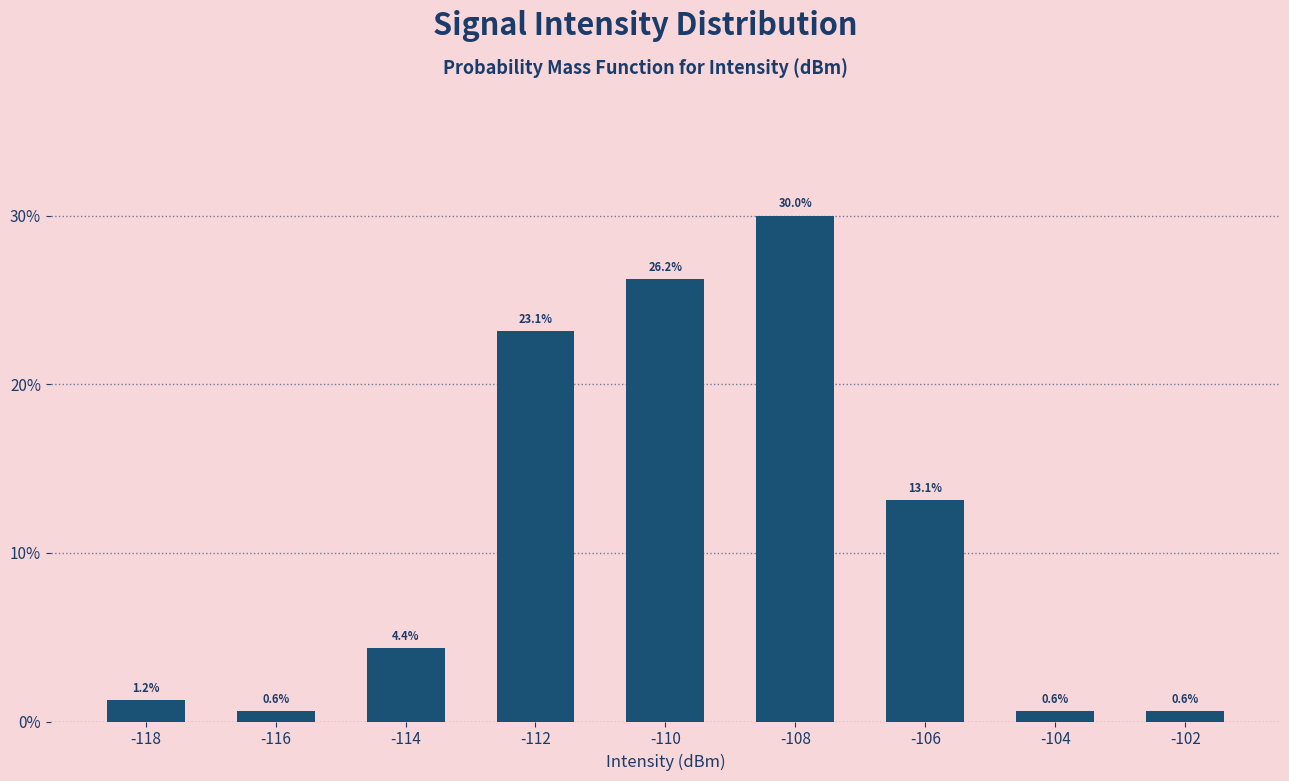

Reading left to right, transcribe this chart: for each bar, give the range it covers on the x-axis and its height.

-119 to -117: 1.2
-117 to -115: 0.6
-115 to -113: 4.4
-113 to -111: 23.1
-111 to -109: 26.2
-109 to -107: 30.0
-107 to -105: 13.1
-105 to -103: 0.6
-103 to -101: 0.6